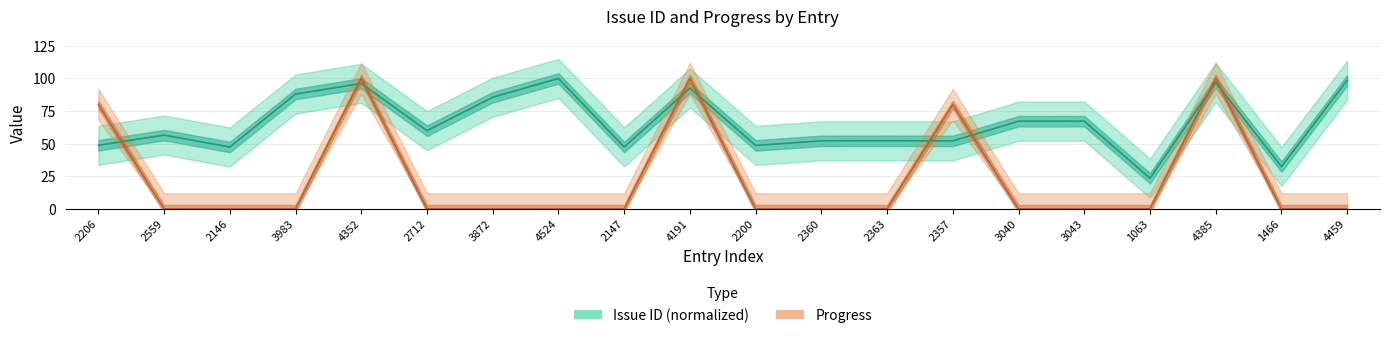

Is it true that Progress equals 80.0 at 2206?

True